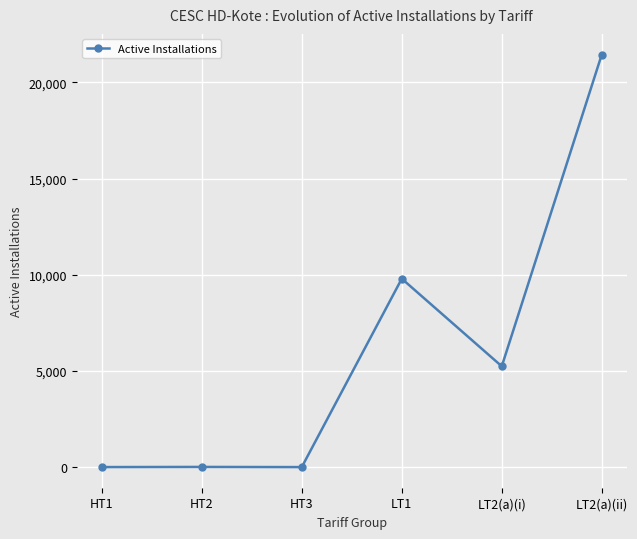

What is the maximum value shown in the chart?

21454